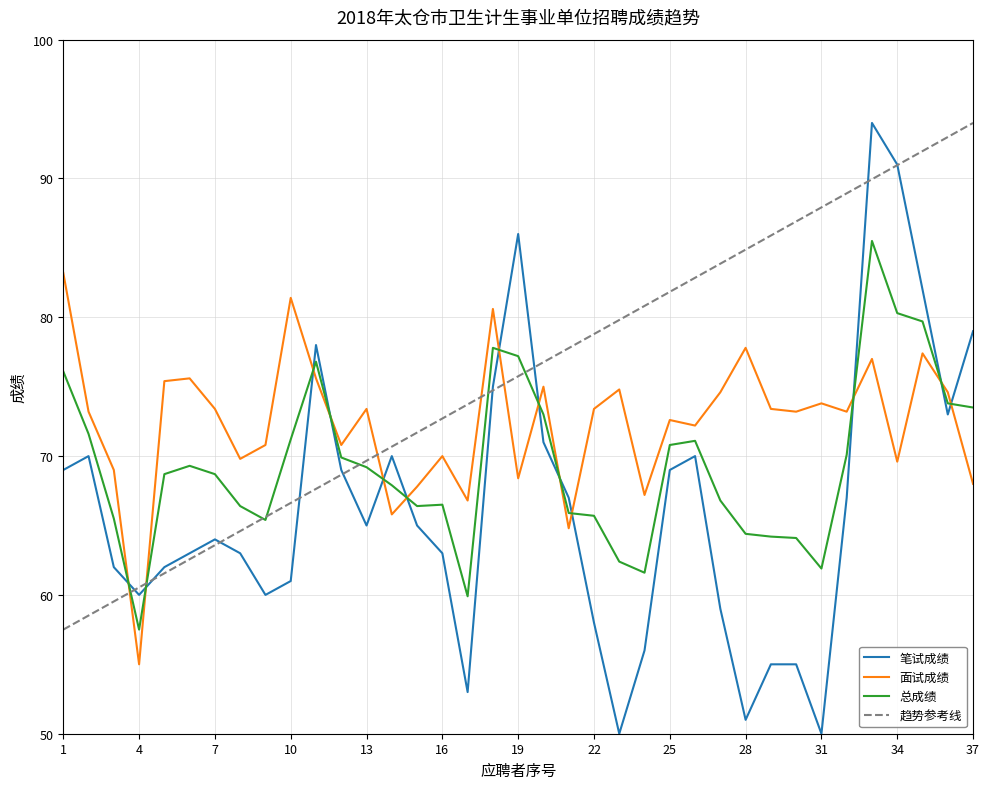

Where is the first local minimum for 面试成绩?

4